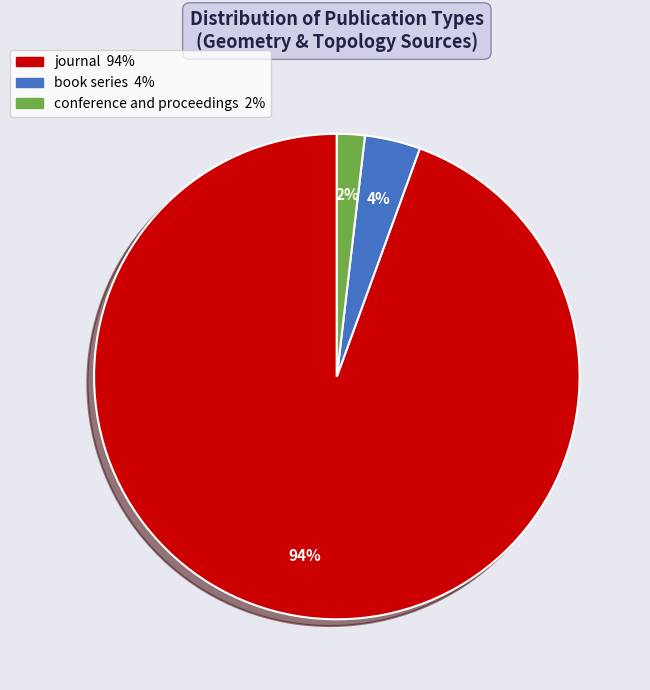

How many slices are in this pie chart?

3